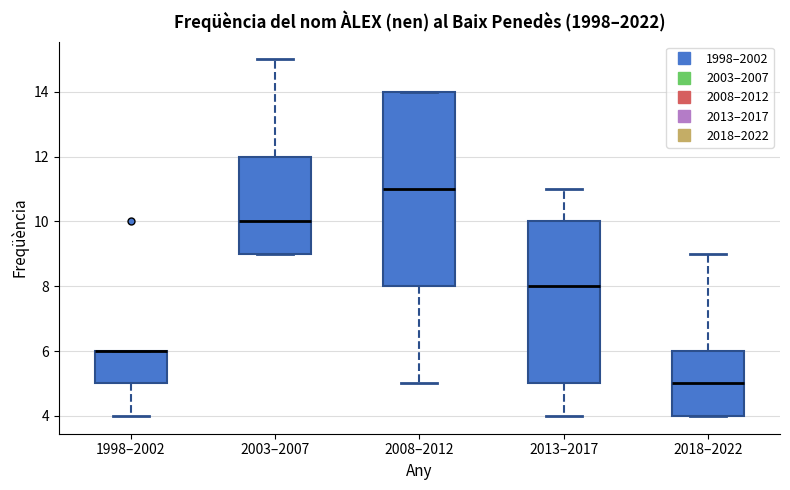

Which box is the tallest, from its lower edge to its upper edge?

2008–2012